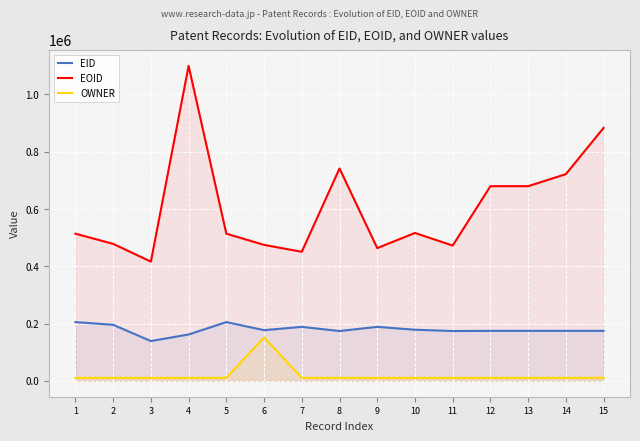

How many interior local valleys does the EOID series have?

5